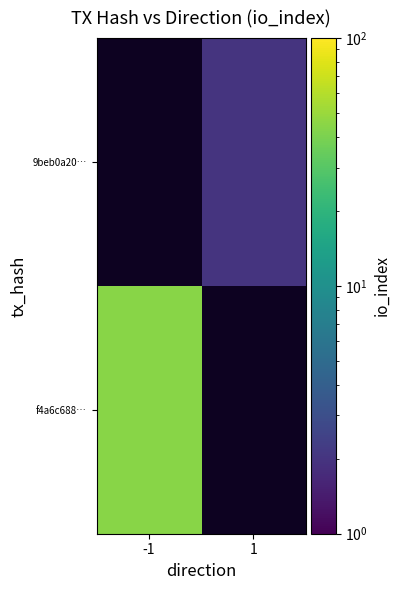

At -1, list the series in order from smallest to largest.

f4a6c688…, 9beb0a20…